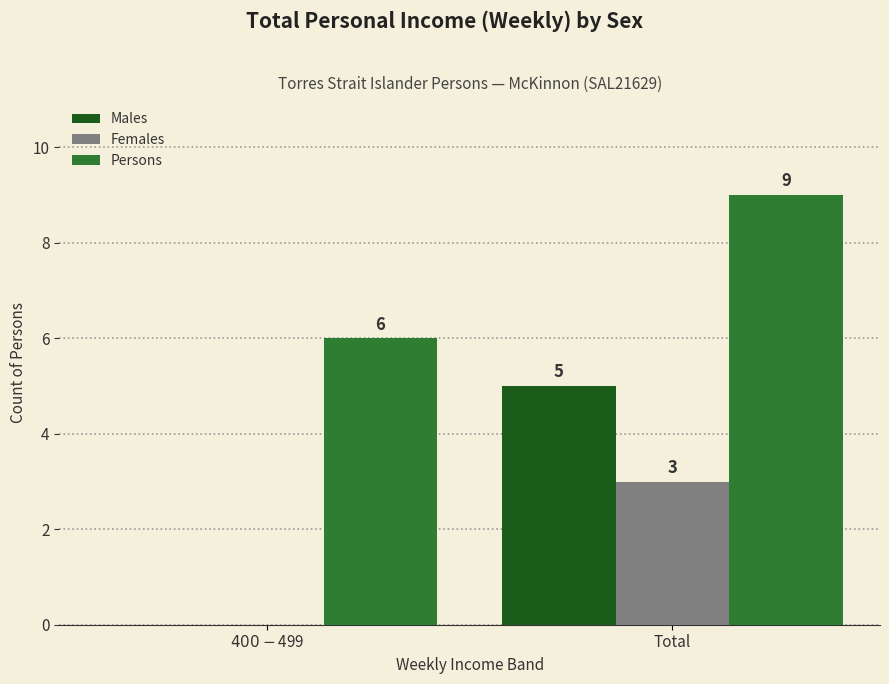

What is the maximum value shown in the chart?

9